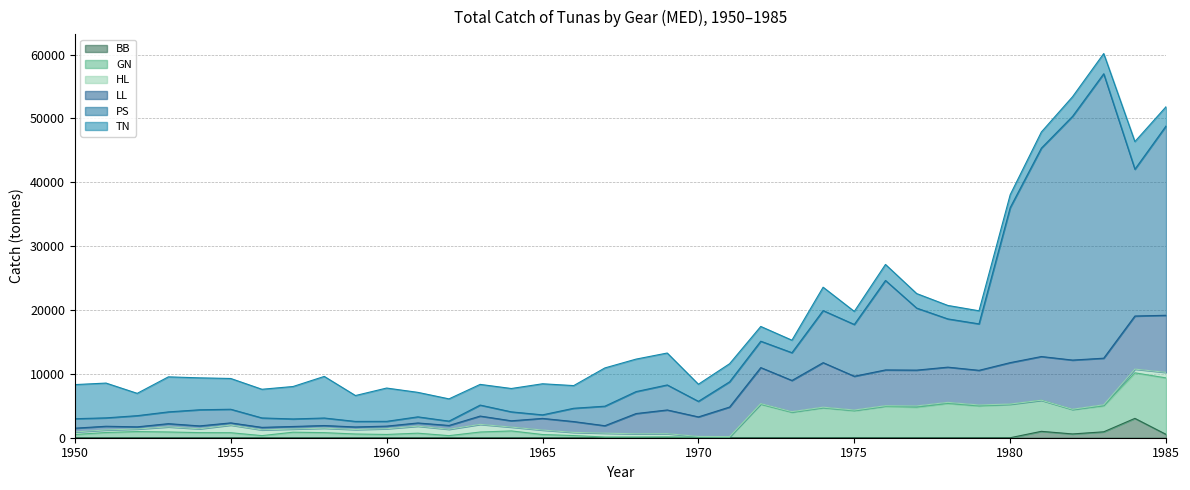

In PS, how many points are higher than both neighbors (excluding endpoints)?

11